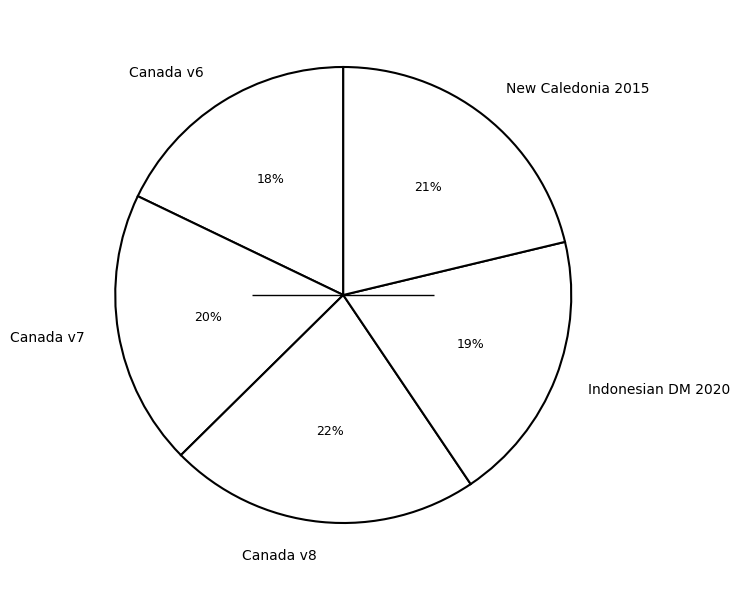

How many slices are in this pie chart?

5